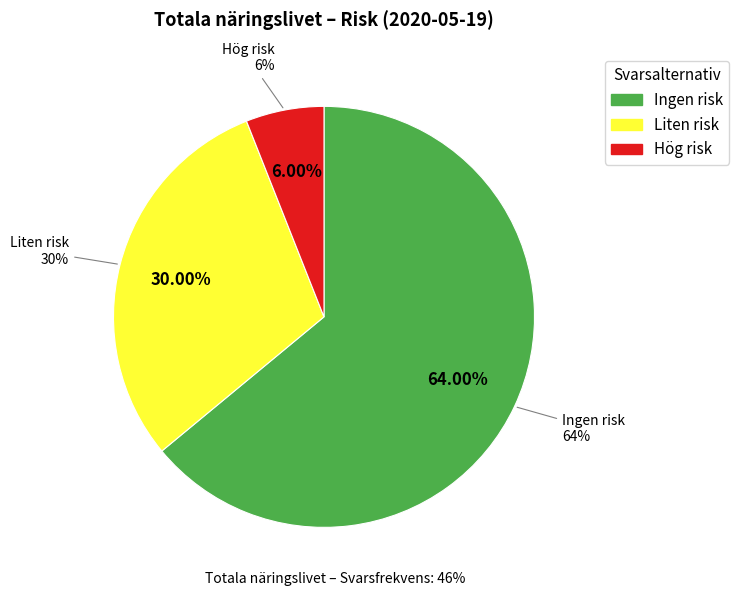

The Ingen risk slice represents 64% of the pie. True or false?

True